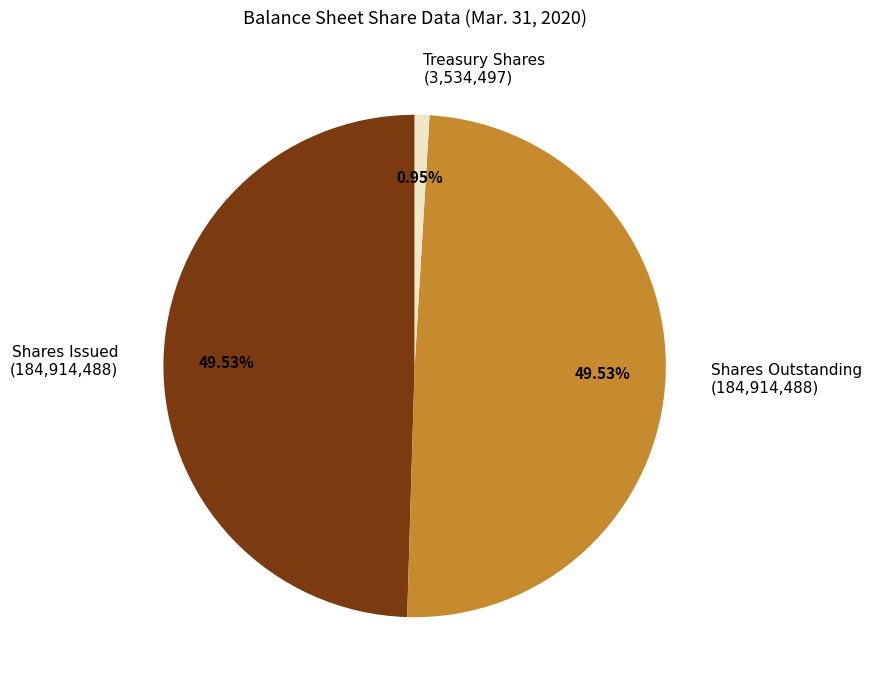

Count the number of slices in the pie.

3